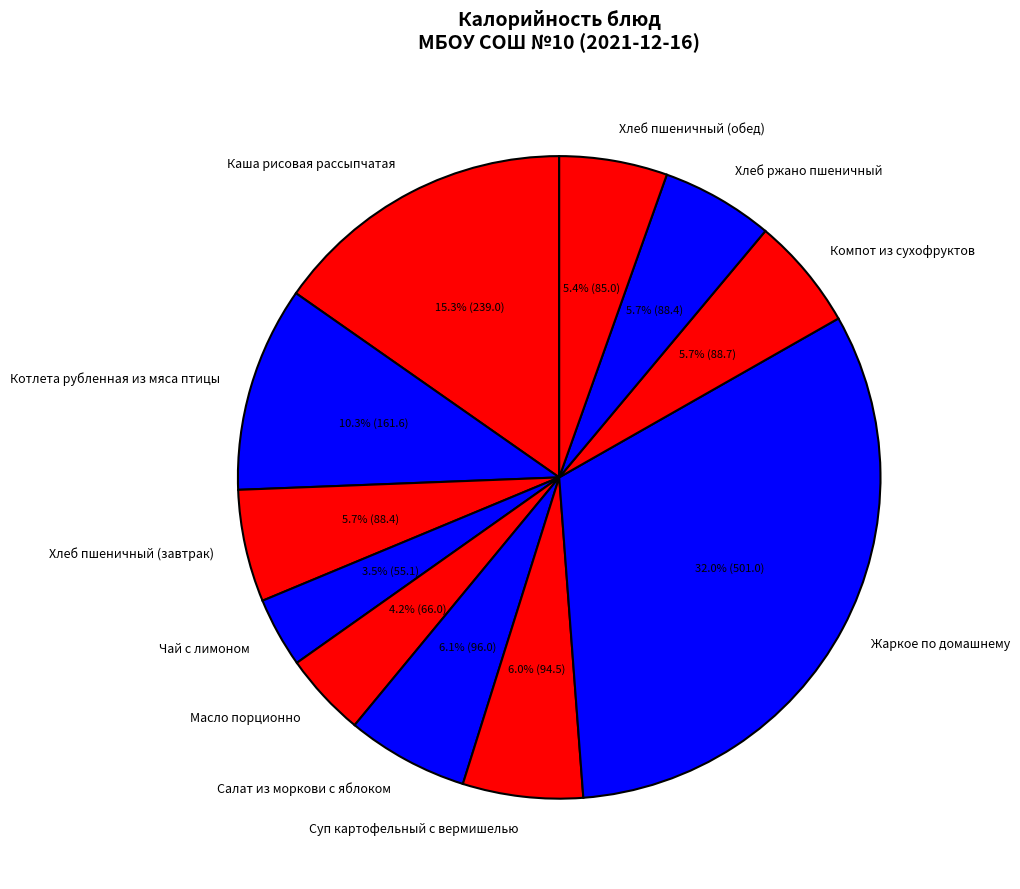

How many segments does this pie chart have?

11